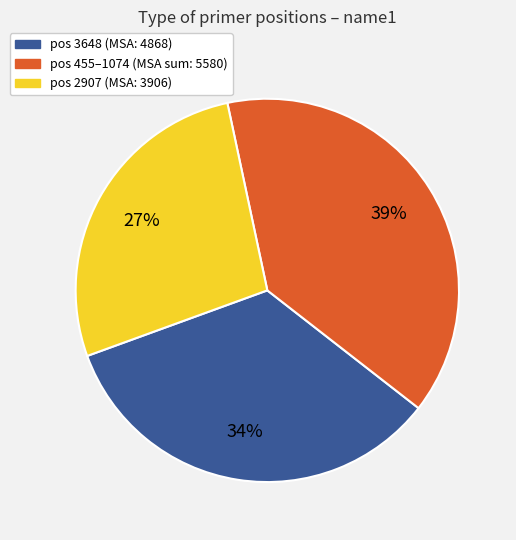

To the nearest percent, what is the average slice percentage?

33%